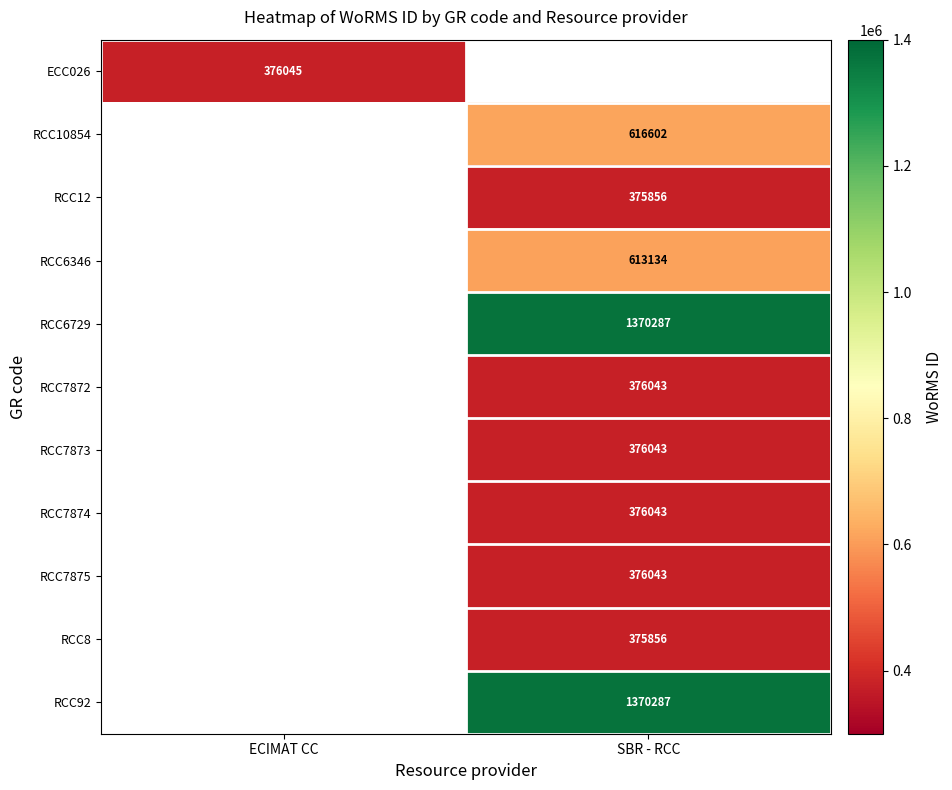

Is it true that RCC7873 equals 376043 at SBR - RCC?

True